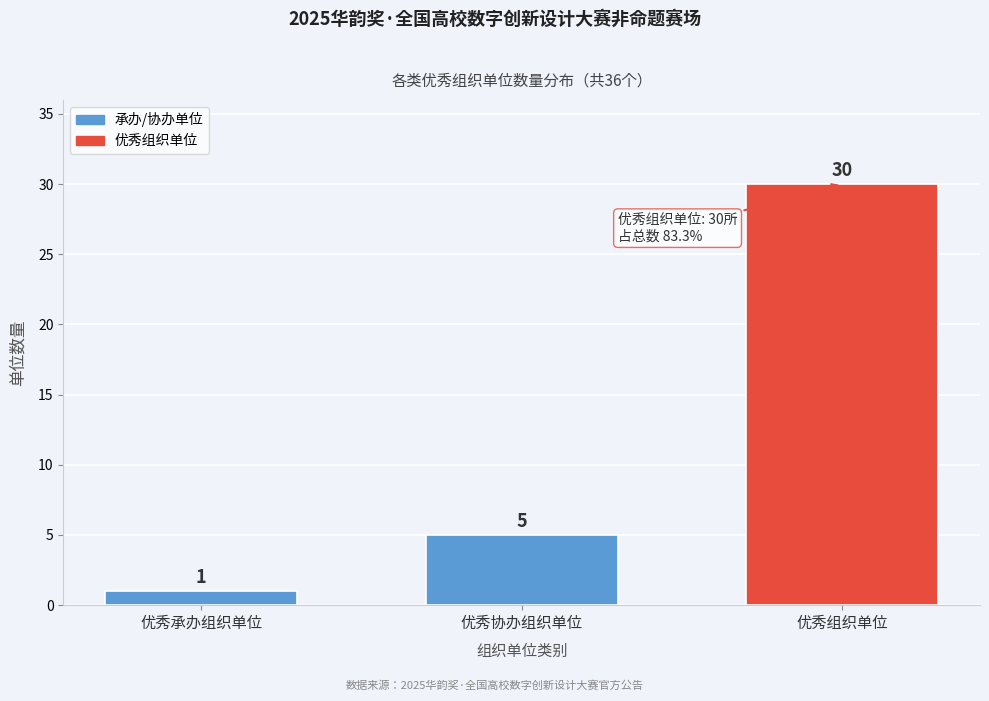

Reading right to left, what are all the values shown in this chart?

优秀组织单位=30	优秀协办组织单位=5	优秀承办组织单位=1